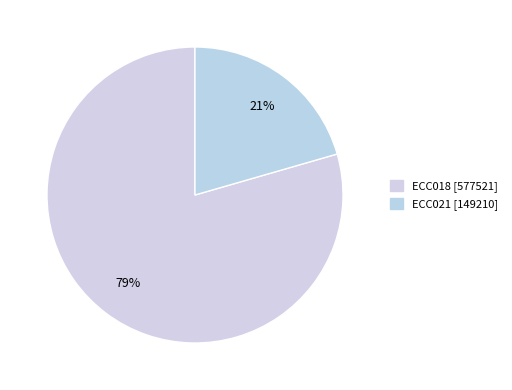

Is it true that ECC021 is 33% of the pie?

False